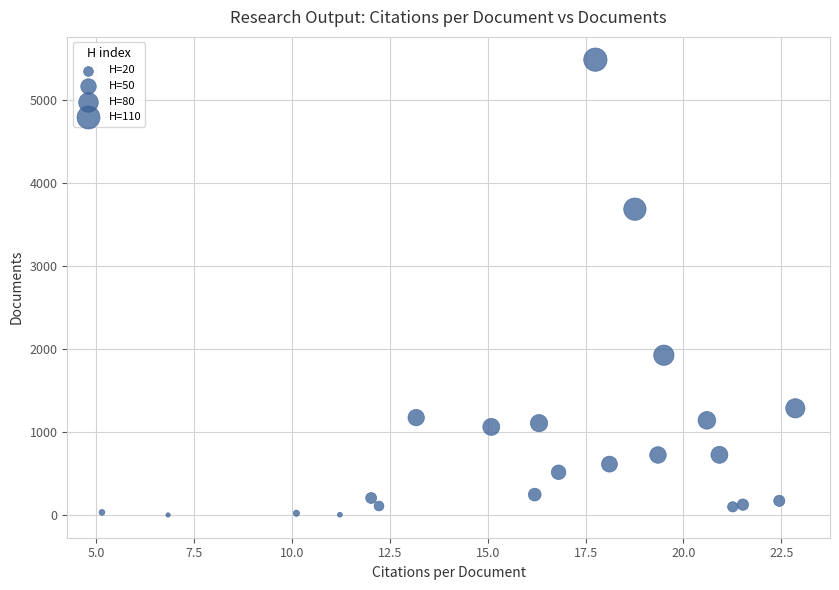

What is the range of Y values (max minus min)?

5481